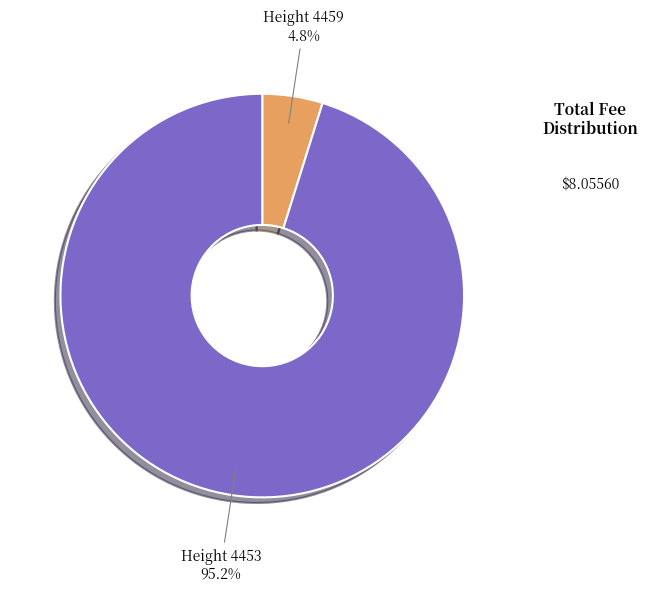

What percentage do Height 4459 and Height 4453 together represent?

100.0%